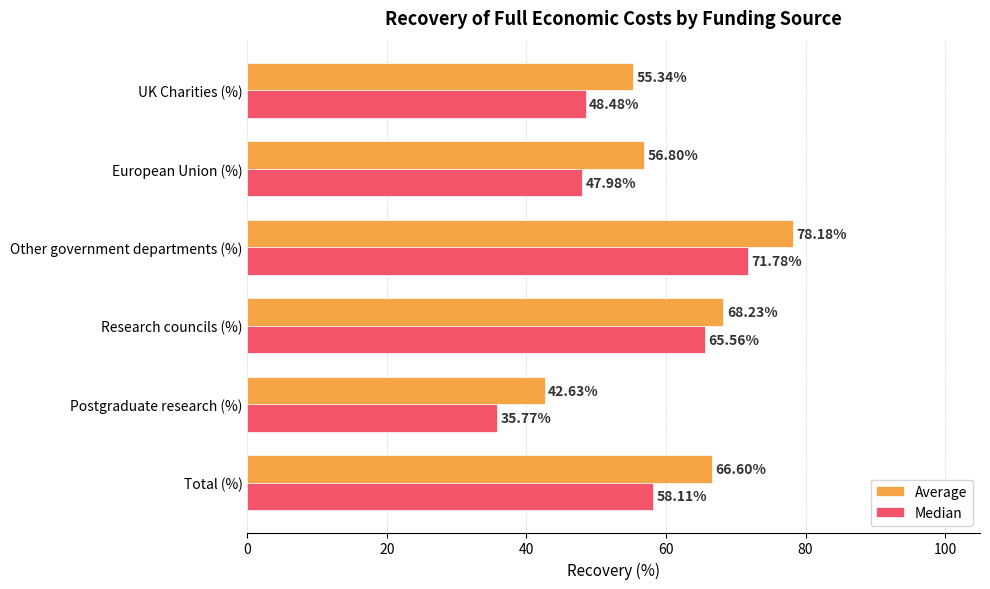

Which series has the largest range (max minus min)?

Median